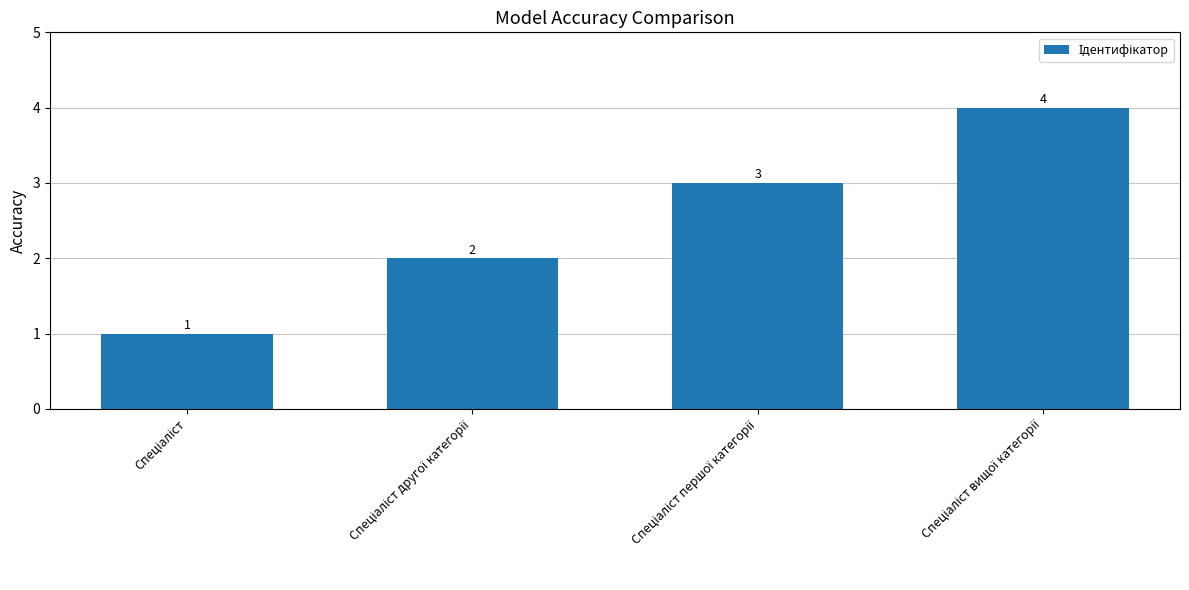

What is the value of the 3rd bar from the left?

3